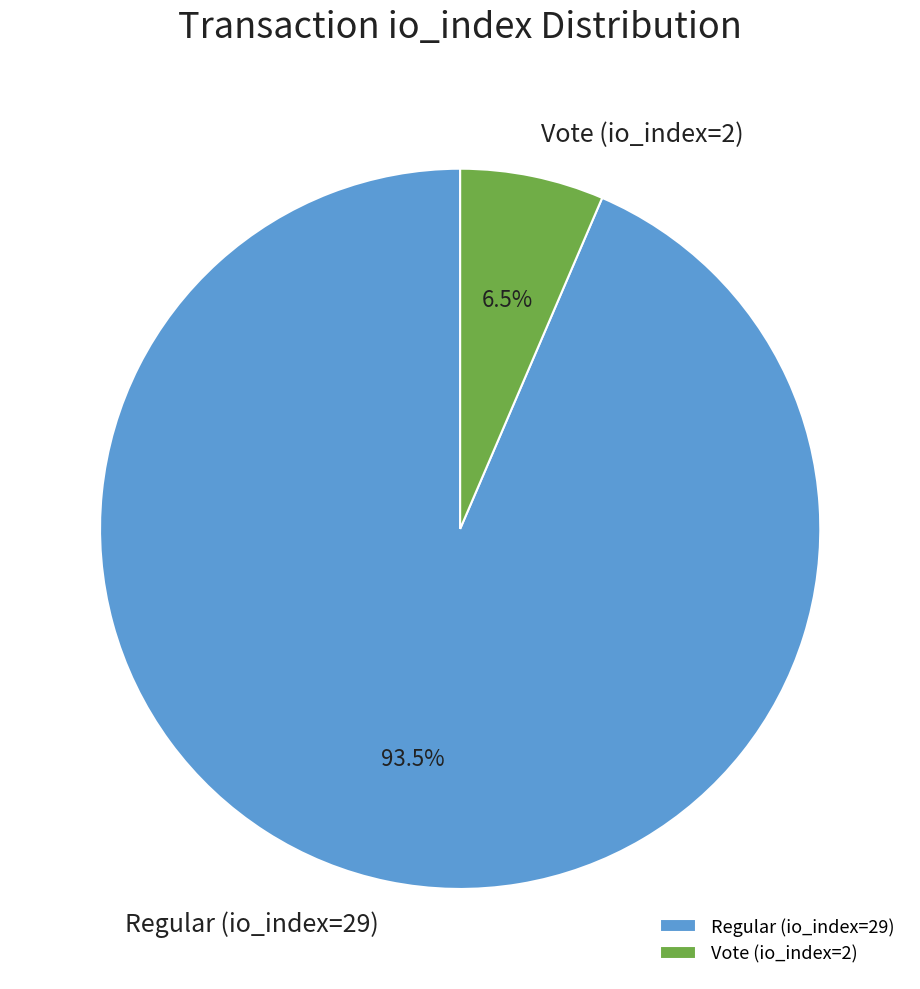

To the nearest percent, what is the difference between the Vote (io_index=2) and Regular (io_index=29) slice percentages?

87%